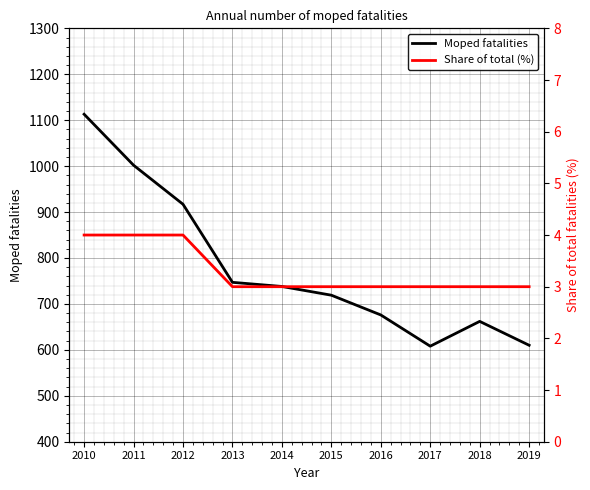

What are all the series names shown in the legend?

Moped fatalities, Share of total (%)